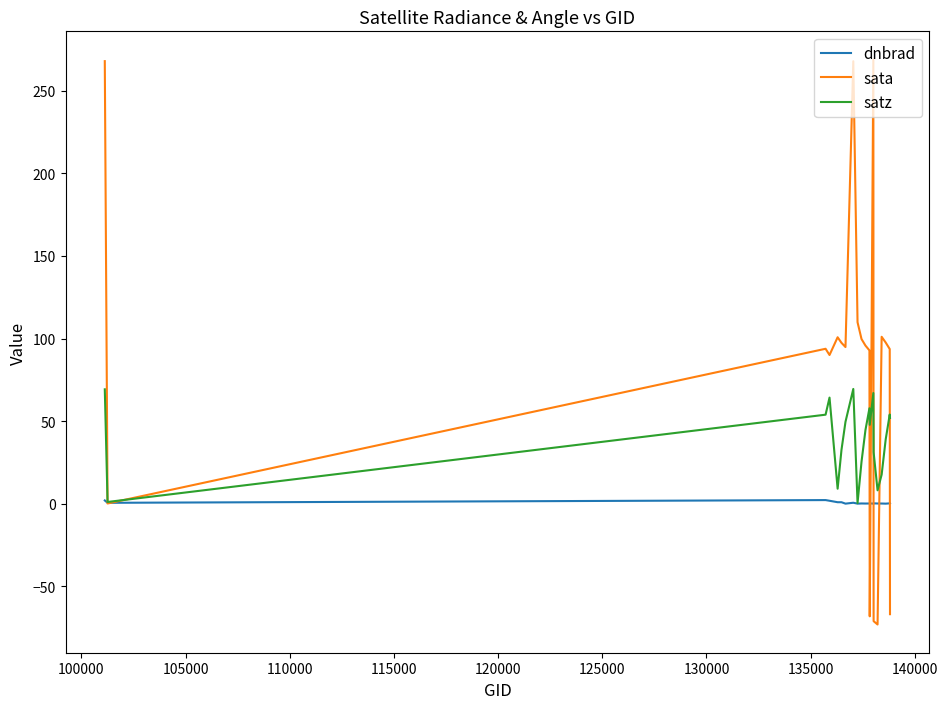

Which series has the largest range (max minus min)?

sata